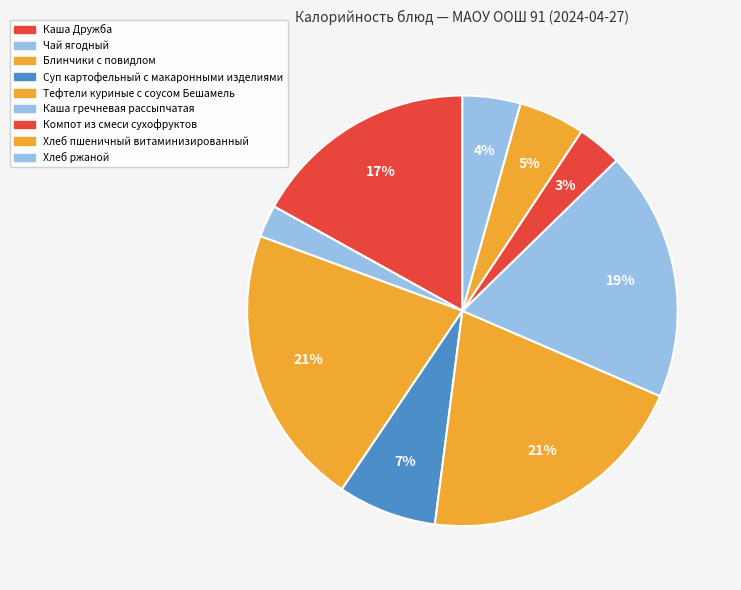

What percentage is the Суп картофельный с макаронными изделиями slice, to the nearest percent?

7%